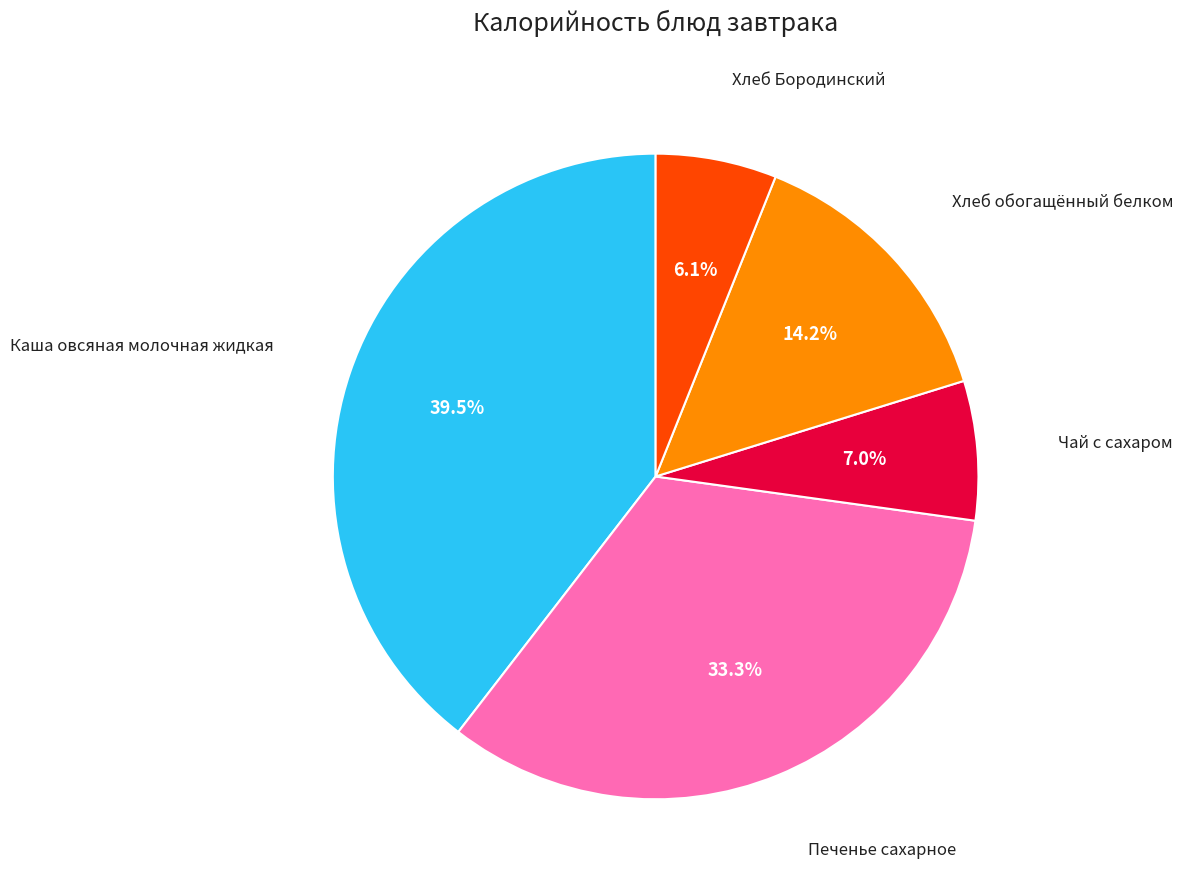

Does any single category account for the majority?

No